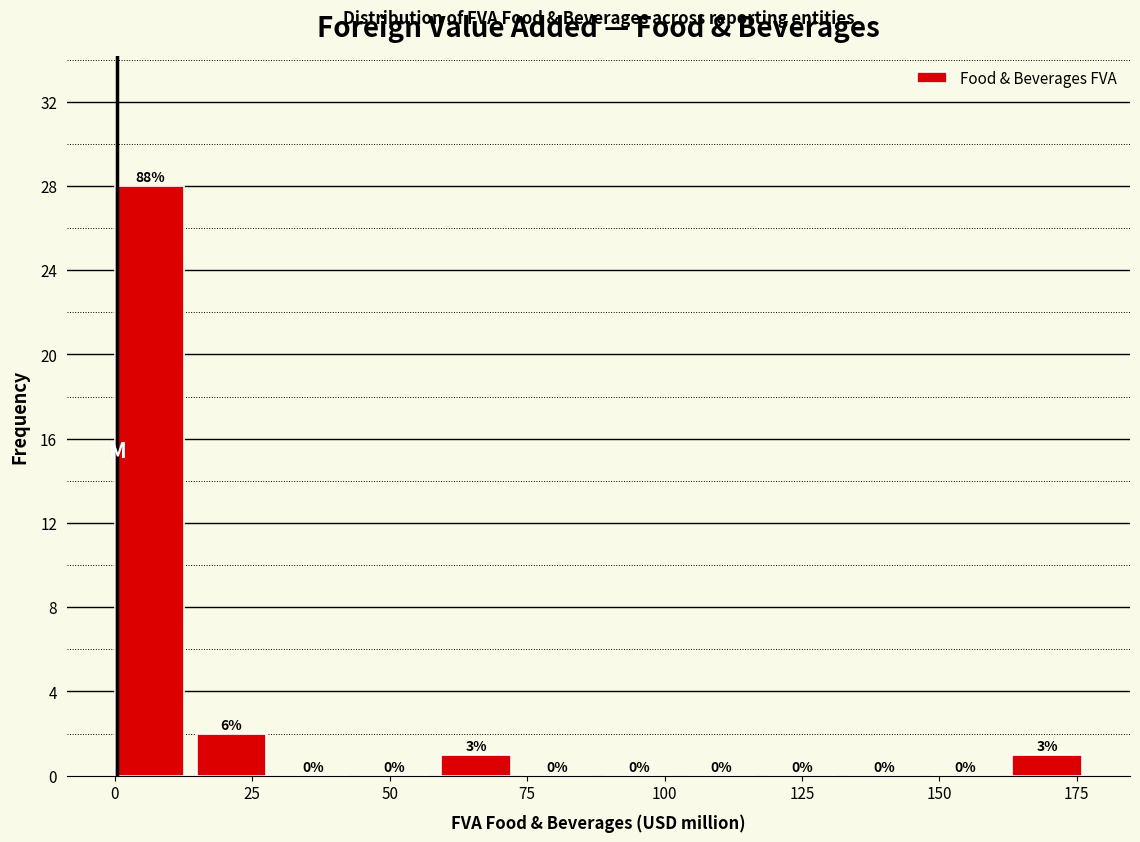

Read against the x-axis, roughly where is the centre of the tallest bar?

5